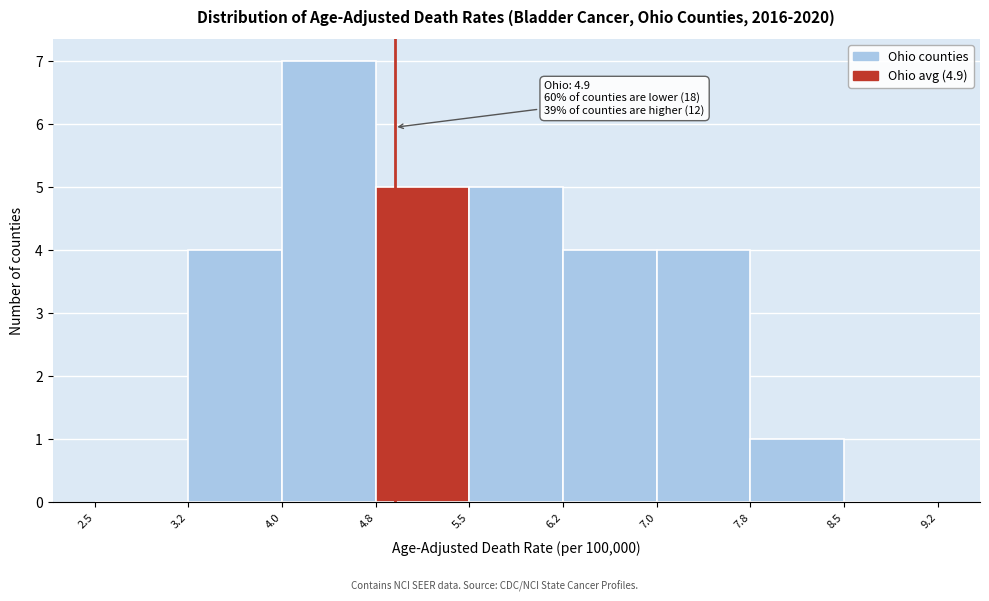

Over which range of the x-axis is the bar tallest?

4.0 to 4.8